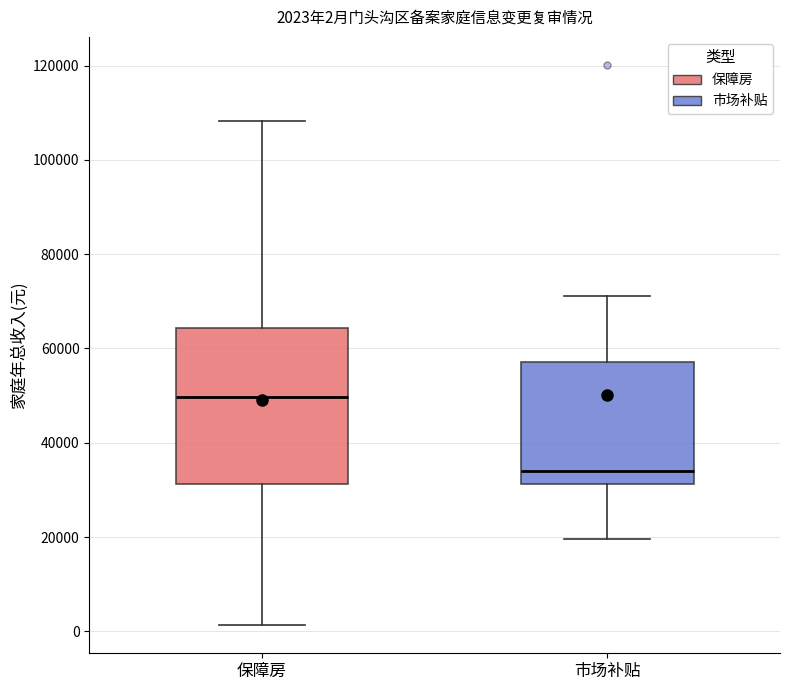

Which box is the tallest, from its lower edge to its upper edge?

保障房